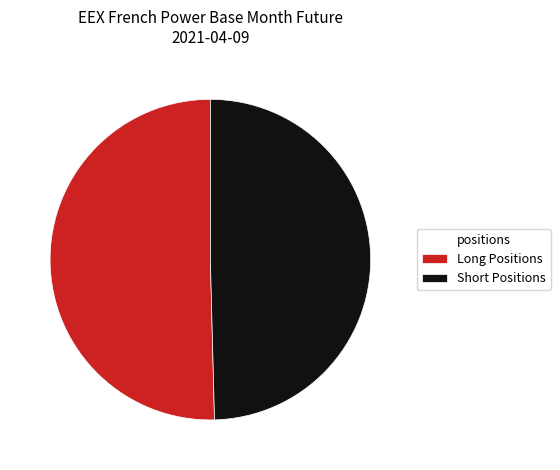

Which slice is the largest?

Long Positions